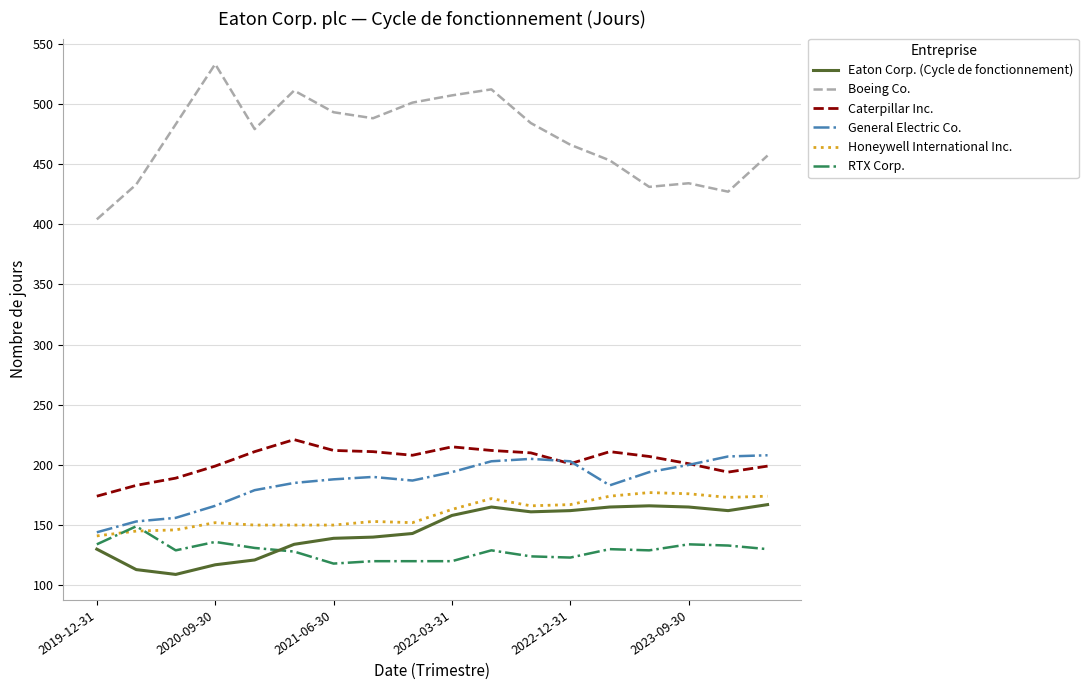

Which series has the largest range (max minus min)?

Boeing Co.